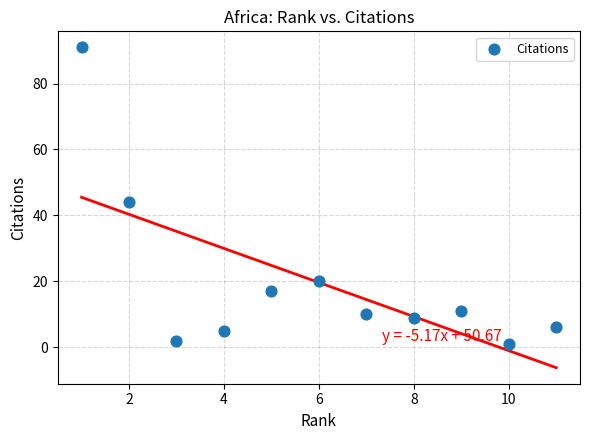

What is the range of Y values (max minus min)?

90